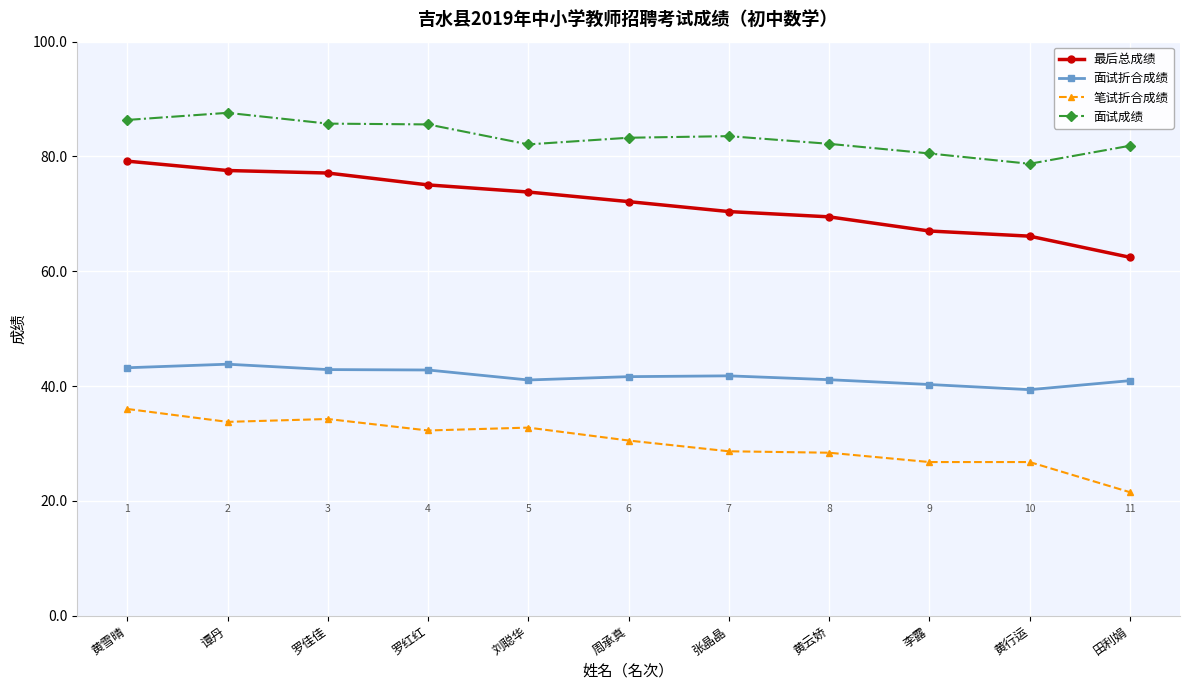

What is the total value across all series at 黄雪晴?

244.7